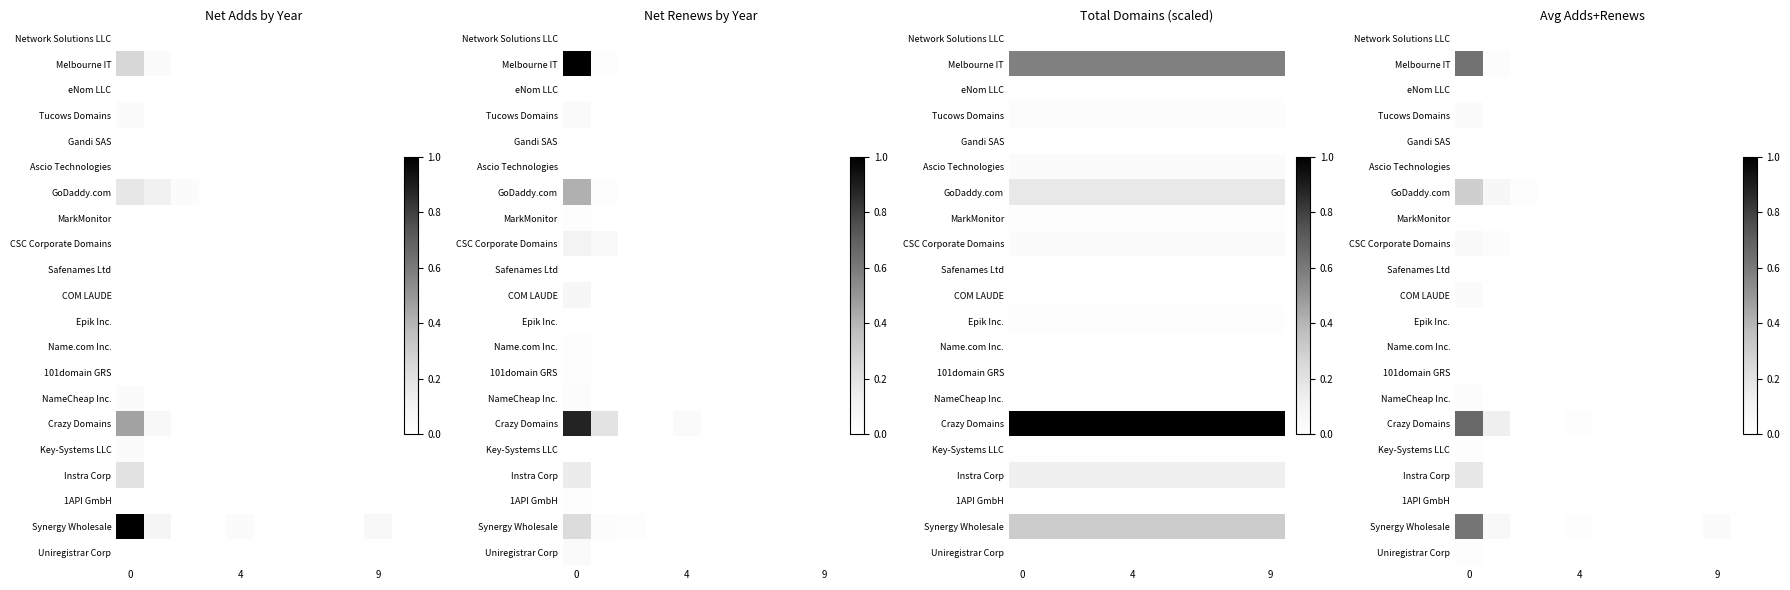

At how many categories does at least one series exceed 0?

5